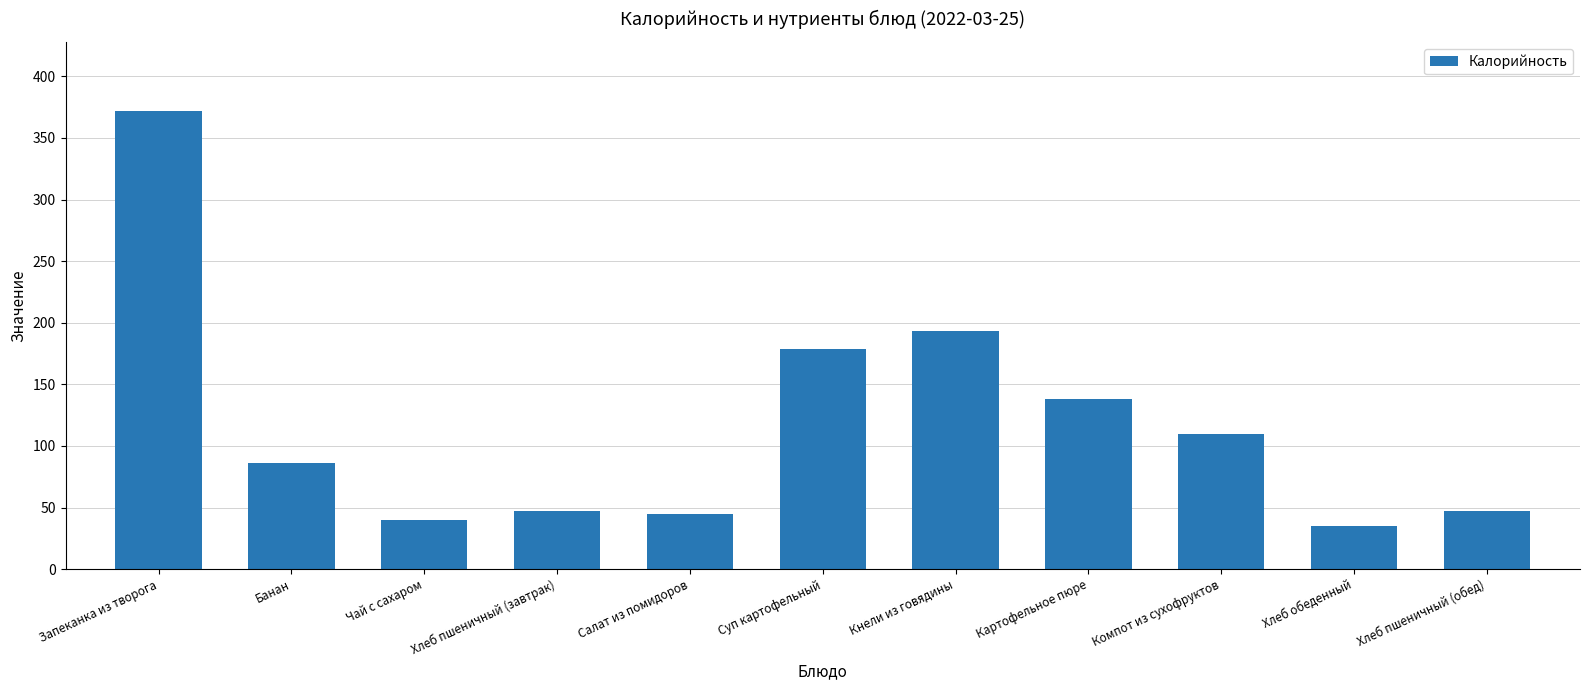

How many values are below 86?

5